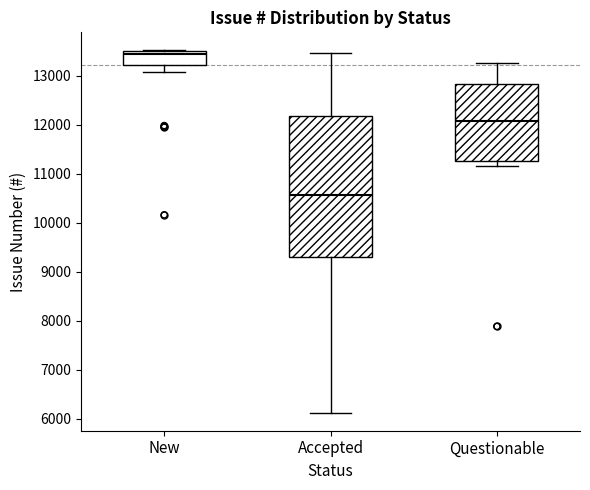

Reading left to right, transcribe this box plot: for each box, give where its median line is, the range the box spans, and where its two whiskers end, as read against the y-axis. The values are not printed on the chart, so give them approximately, as read against the axis.

New: median 13400, box 13200 to 13500, whiskers 13100 to 13500
Accepted: median 10600, box 9300 to 12200, whiskers 6100 to 13500
Questionable: median 12100, box 11300 to 12800, whiskers 11200 to 13300